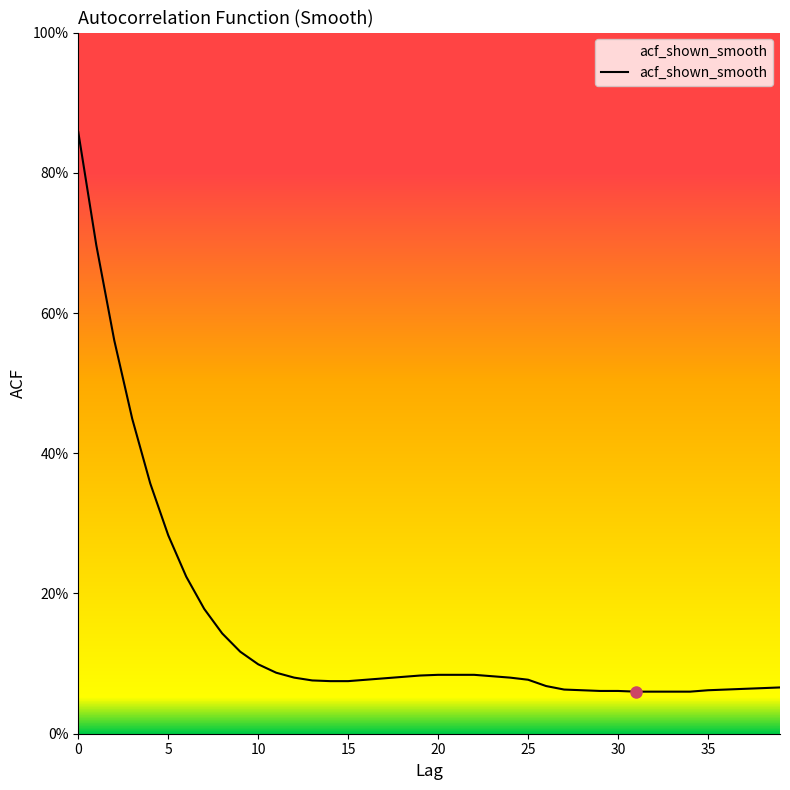

What is the greatest value displayed?

0.9